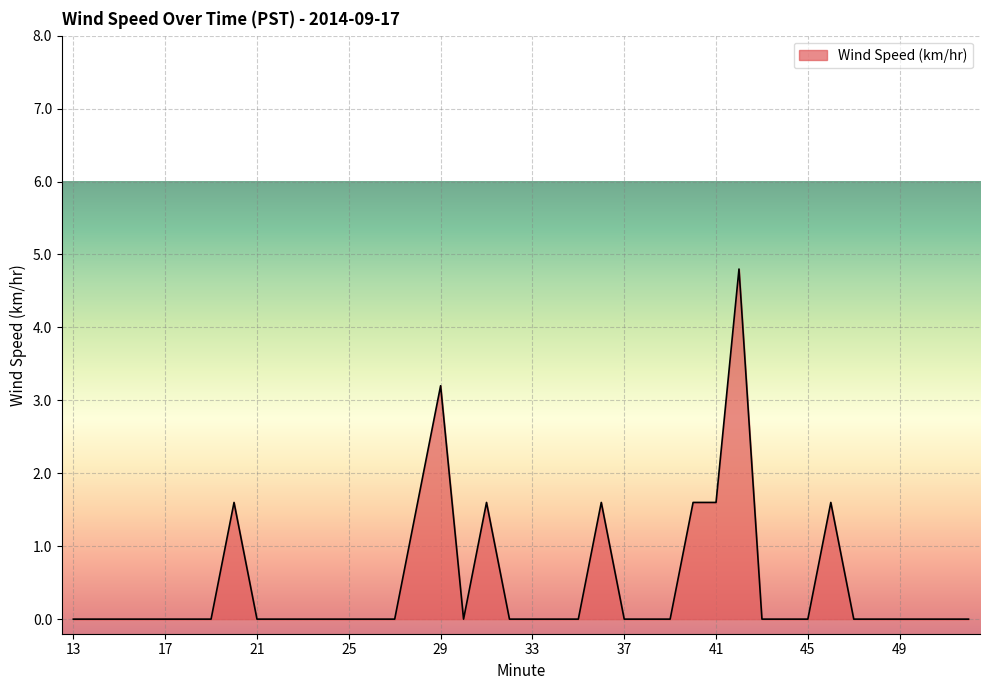

Does the chart have visible grid lines?

Yes